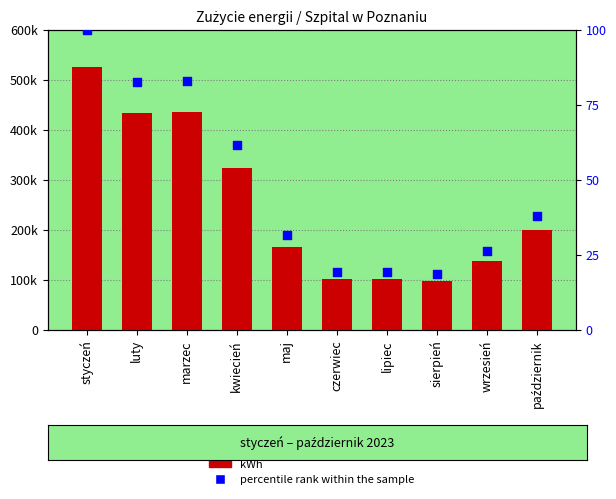

At which category is the sum across all series the highest?

styczeń